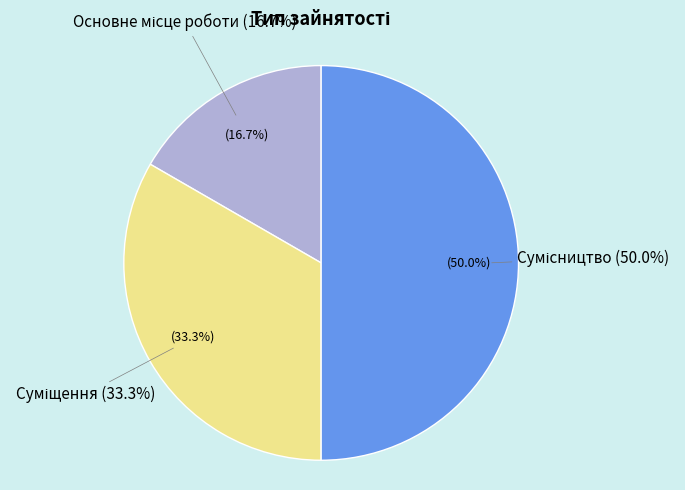

Count the number of slices in the pie.

3